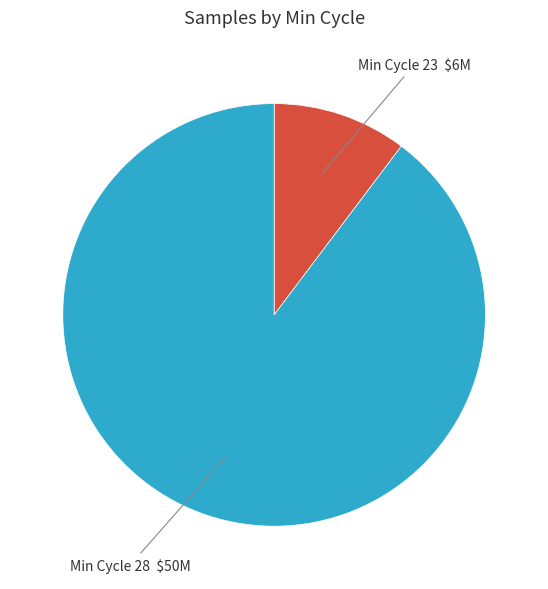

Does any single category account for the majority?

Yes